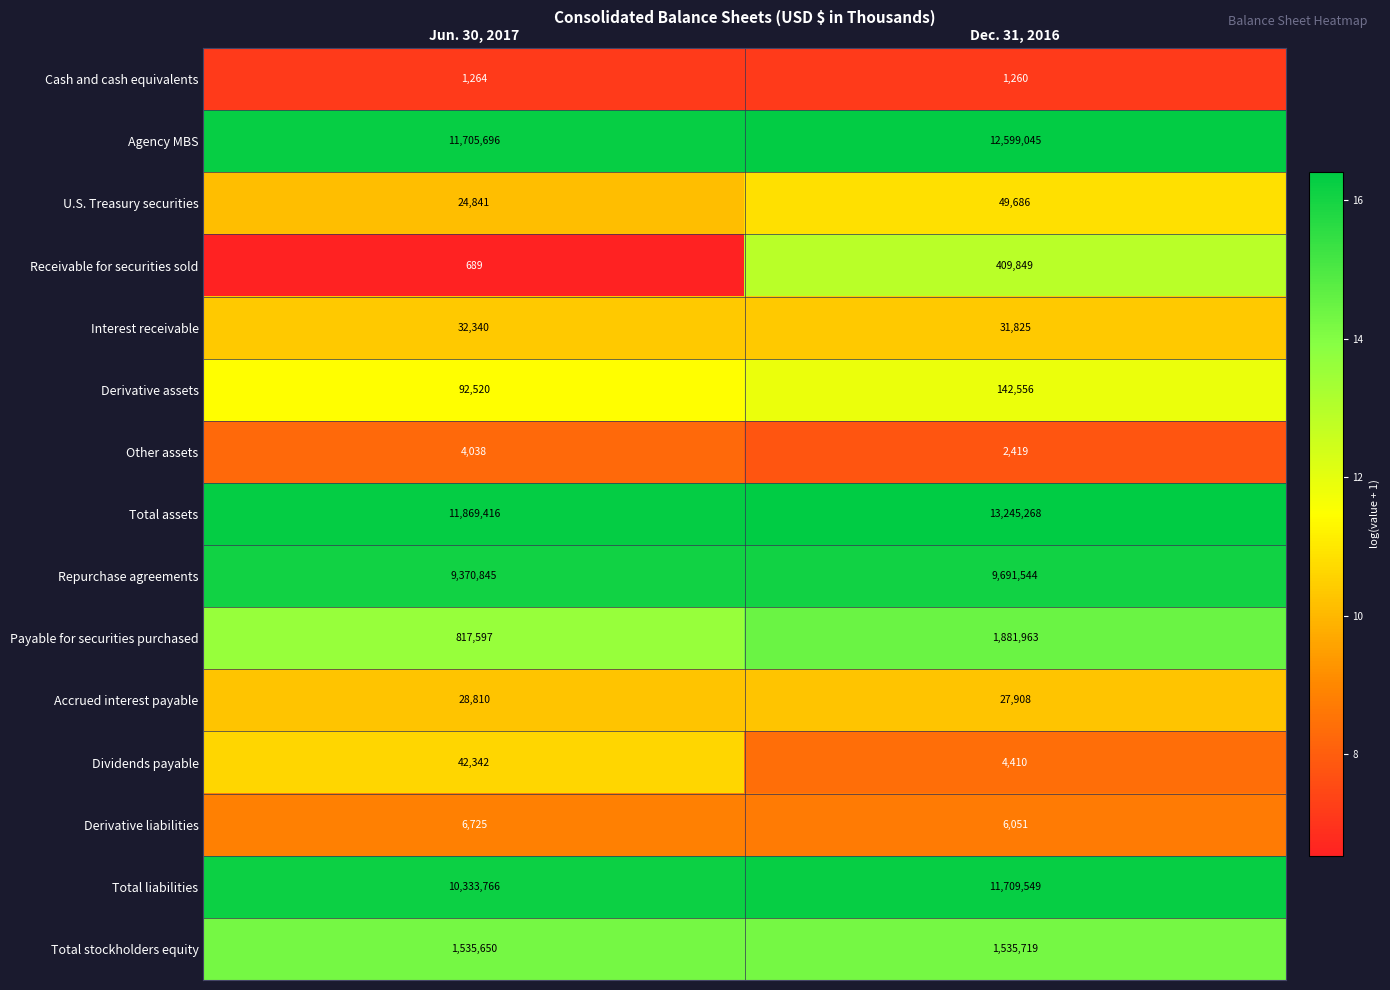

Reading right to left, what are all the values shown in this chart?

Cash and cash equivalents: 1260	1264
Agency MBS: 12599045	11705696
U.S. Treasury securities: 49686	24841
Receivable for securities sold: 409849	689
Interest receivable: 31825	32340
Derivative assets: 142556	92520
Other assets: 2419	4038
Total assets: 13245268	11869416
Repurchase agreements: 9691544	9370845
Payable for securities purchased: 1881963	817597
Accrued interest payable: 27908	28810
Dividends payable: 4410	42342
Derivative liabilities: 6051	6725
Total liabilities: 11709549	10333766
Total stockholders equity: 1535719	1535650